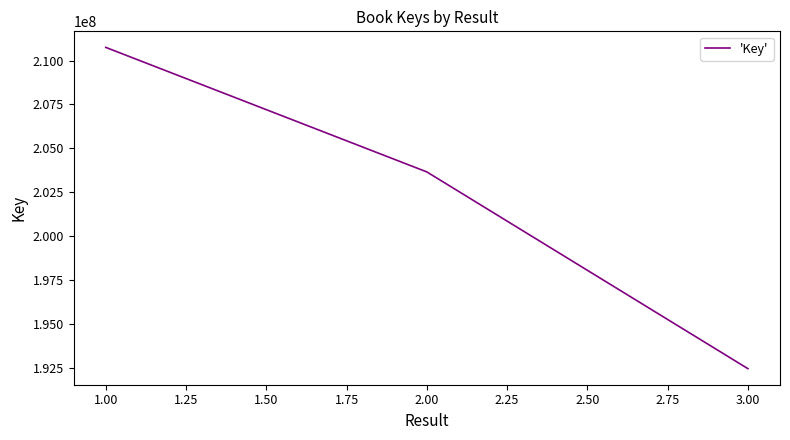

What is the average value?

202291163